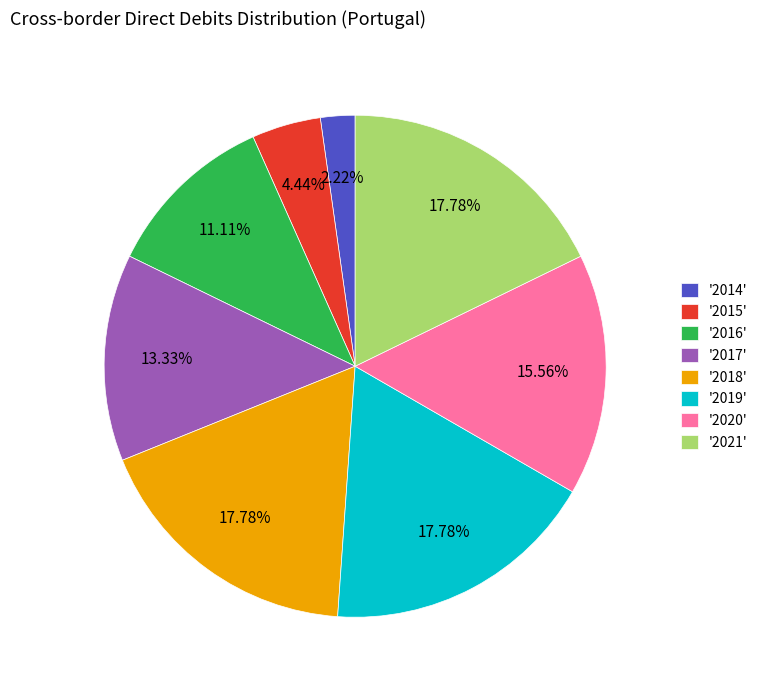

Does '2018' account for over 50% of the chart?

No